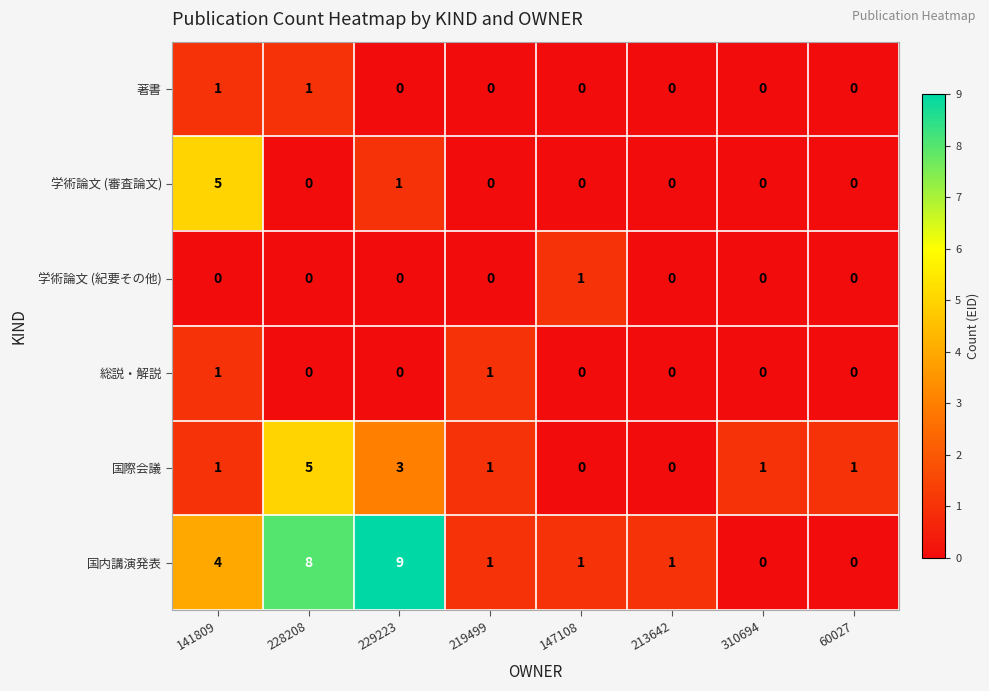

Which label corresponds to the largest value in the chart?

229223